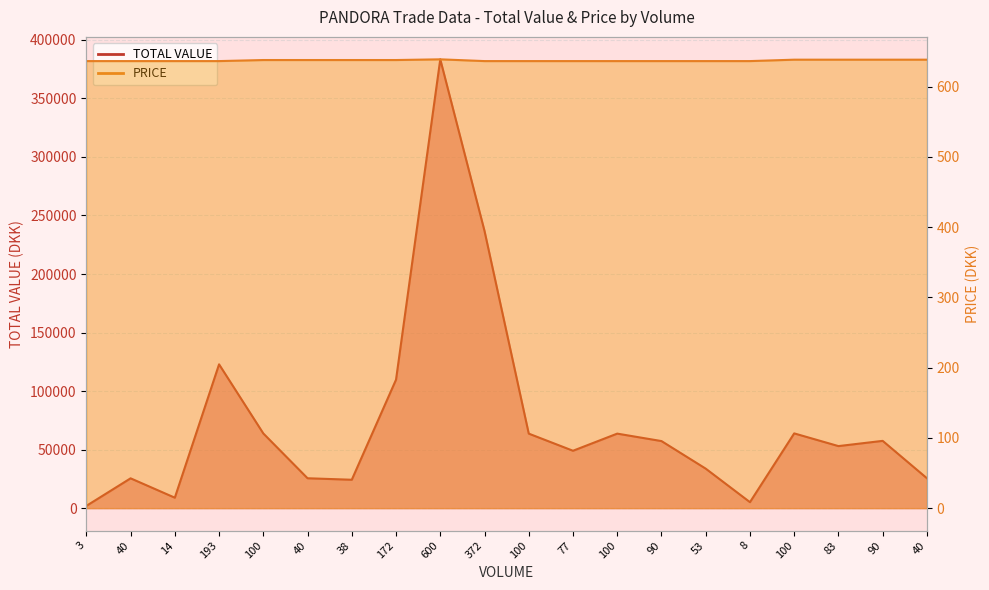

Which series changed the most between 100 and 40?

TOTAL VALUE line